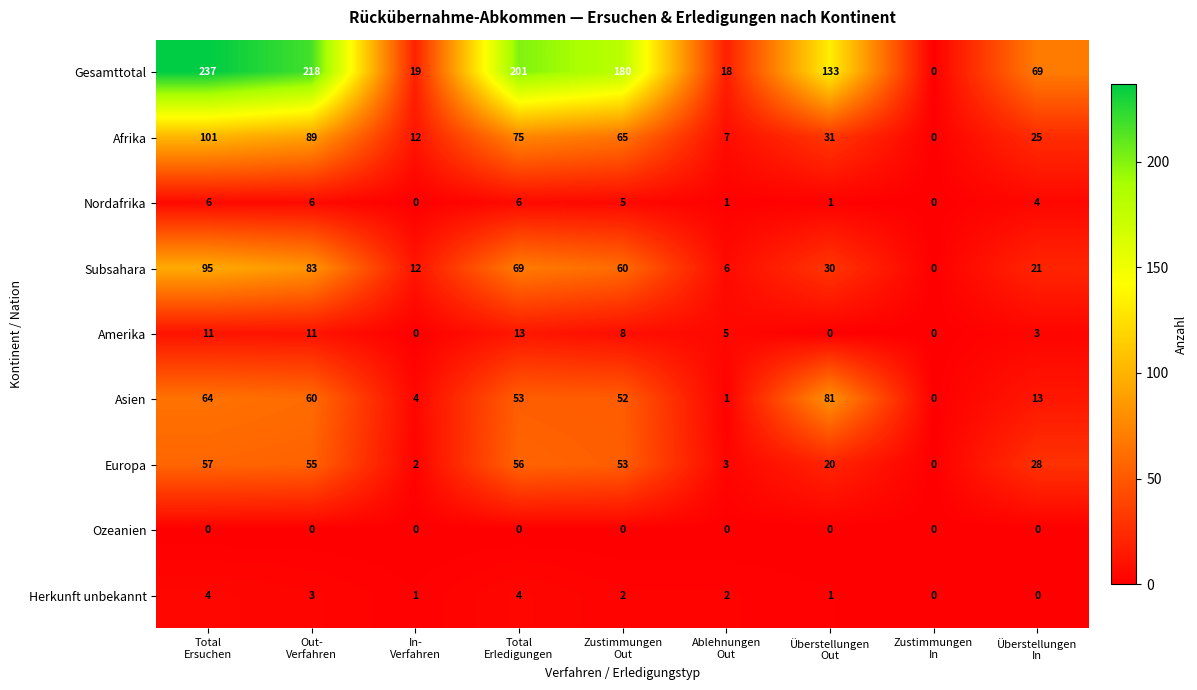

Rank the series at Out-
Verfahren from lowest to highest value.

Ozeanien, Herkunft unbekannt, Nordafrika, Amerika, Europa, Asien, Subsahara, Afrika, Gesamttotal